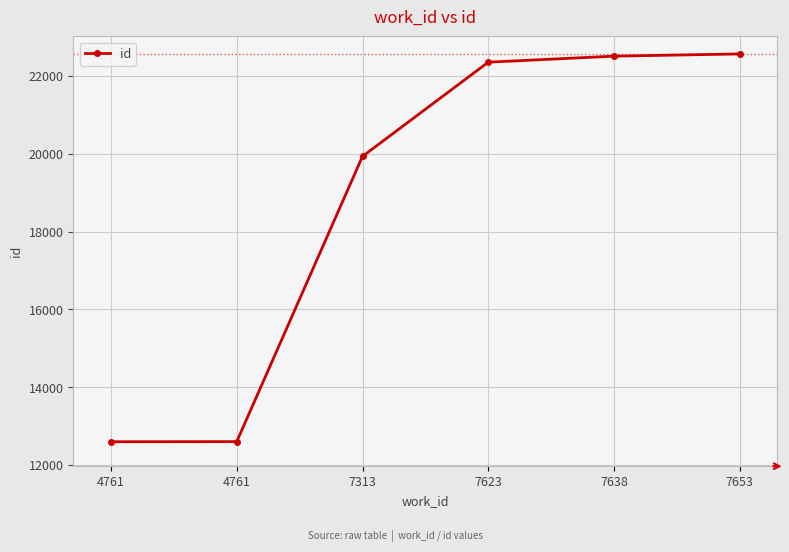

The value at 7638 is 33978. True or false?

False